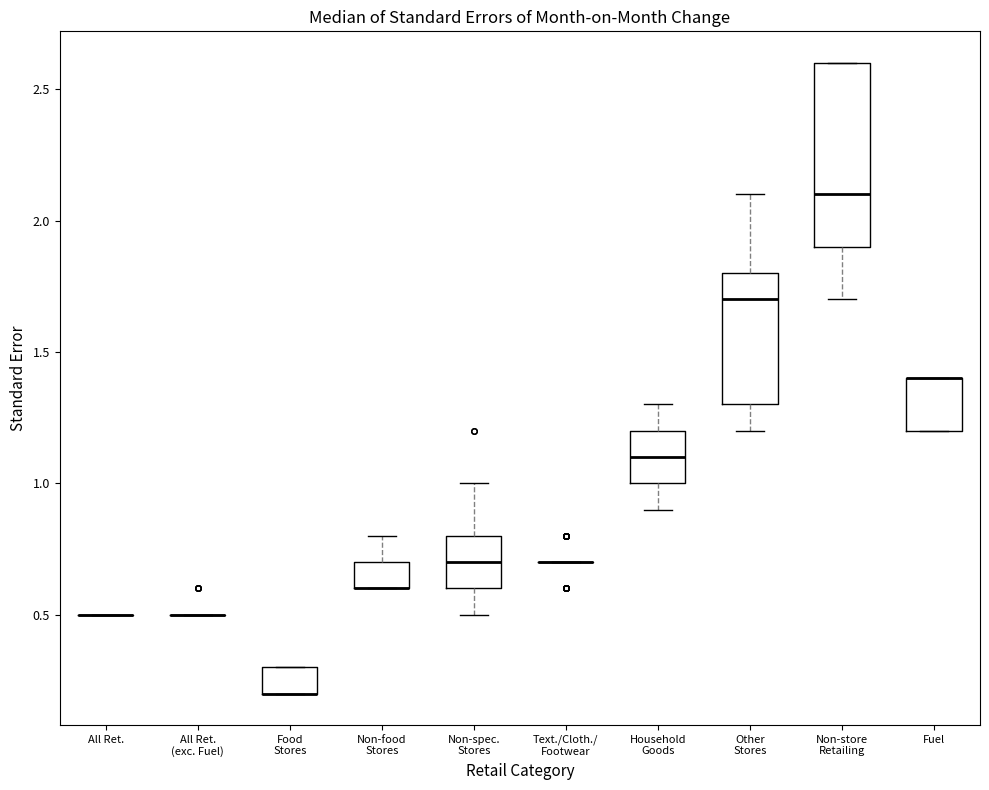

Reading left to right, read every box against the y-axis: the position of its median line, the range the box covers, and the ends of its whiskers. The values are not printed on the chart, so give them approximately, as read against the axis.

All Ret.: box collapsed to a line at 0.5, whiskers 0.5 to 0.5
All Ret. (exc. Fuel): box collapsed to a line at 0.5, whiskers 0.5 to 0.5
Food Stores: median 0.2 (drawn on the box's lower edge), box 0.2 to 0.3, whiskers 0.2 to 0.3
Non-food Stores: median 0.6 (drawn on the box's lower edge), box 0.6 to 0.7, whiskers 0.6 to 0.8
Non-spec. Stores: median 0.7, box 0.6 to 0.8, whiskers 0.5 to 1.0
Text./Cloth./ Footwear: box collapsed to a line at 0.7, whiskers 0.7 to 0.7
Household Goods: median 1.1, box 1.0 to 1.2, whiskers 0.9 to 1.3
Other Stores: median 1.7, box 1.3 to 1.8, whiskers 1.2 to 2.1
Non-store Retailing: median 2.1, box 1.9 to 2.6, whiskers 1.7 to 2.6
Fuel: median 1.4 (drawn on the box's upper edge), box 1.2 to 1.4, whiskers 1.2 to 1.4